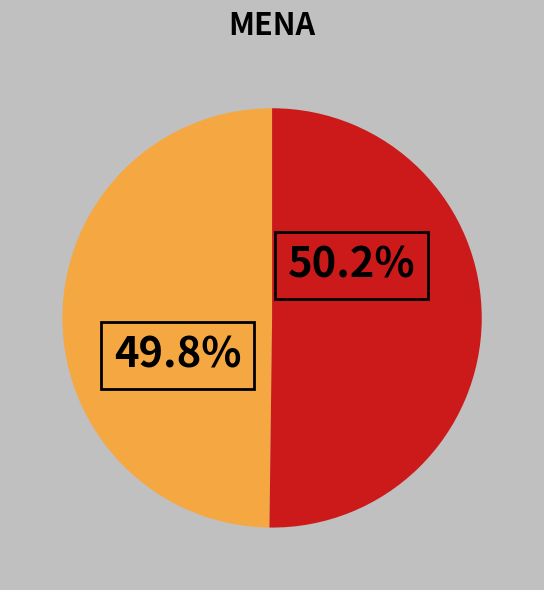

Is there any slice that represents more than half of the pie?

Yes